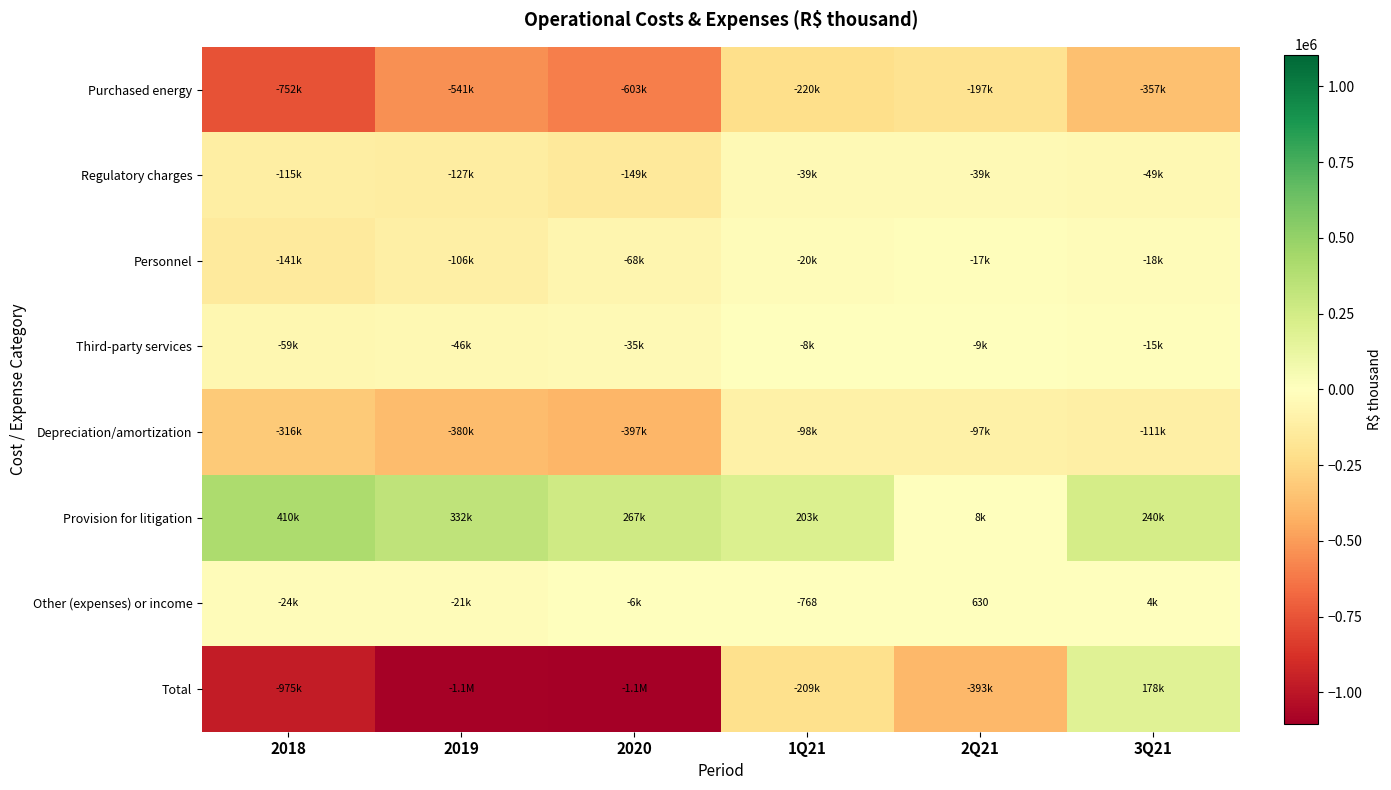

Is it true that Other (expenses) or income equals 630 at 2Q21?

True